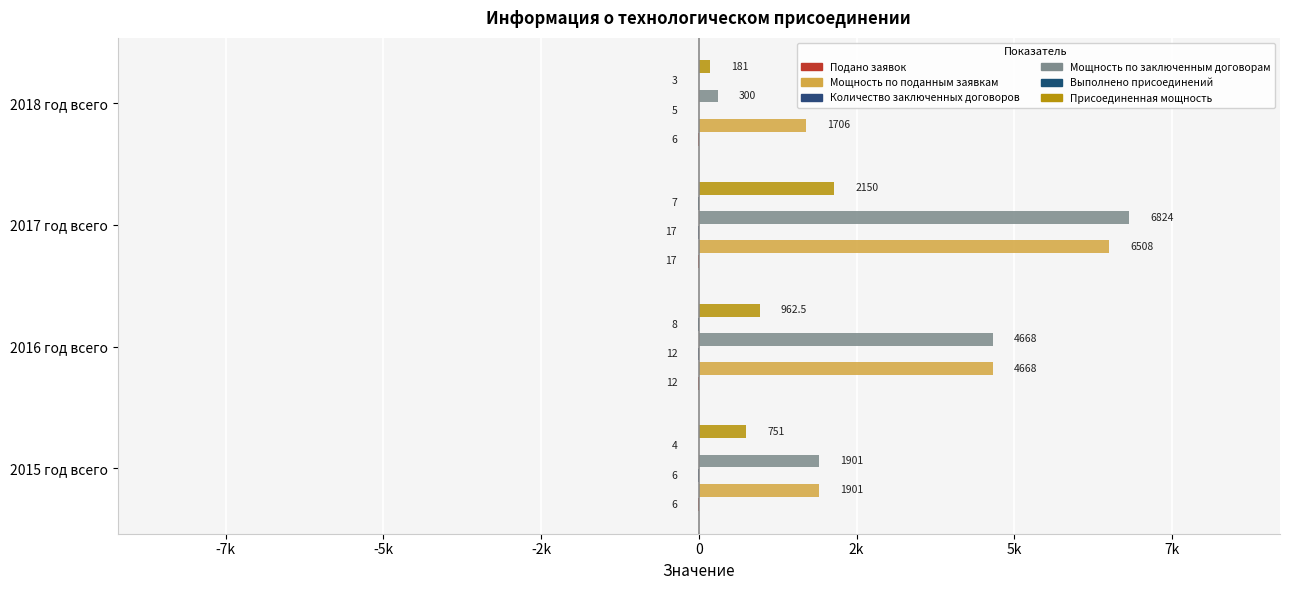

How many bars are there in total?

24